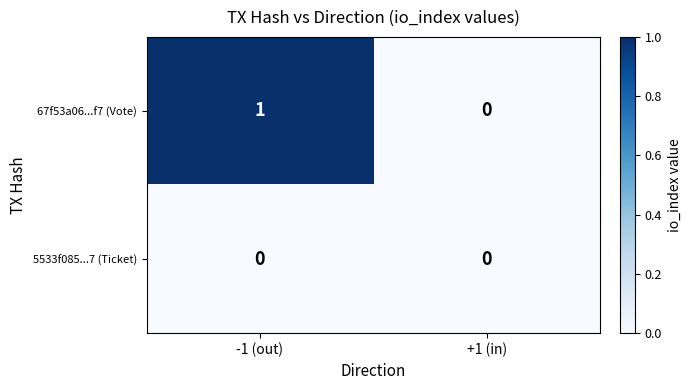

Which category has the highest value in the 67f53a06...f7 (Vote) series?

-1 (out)